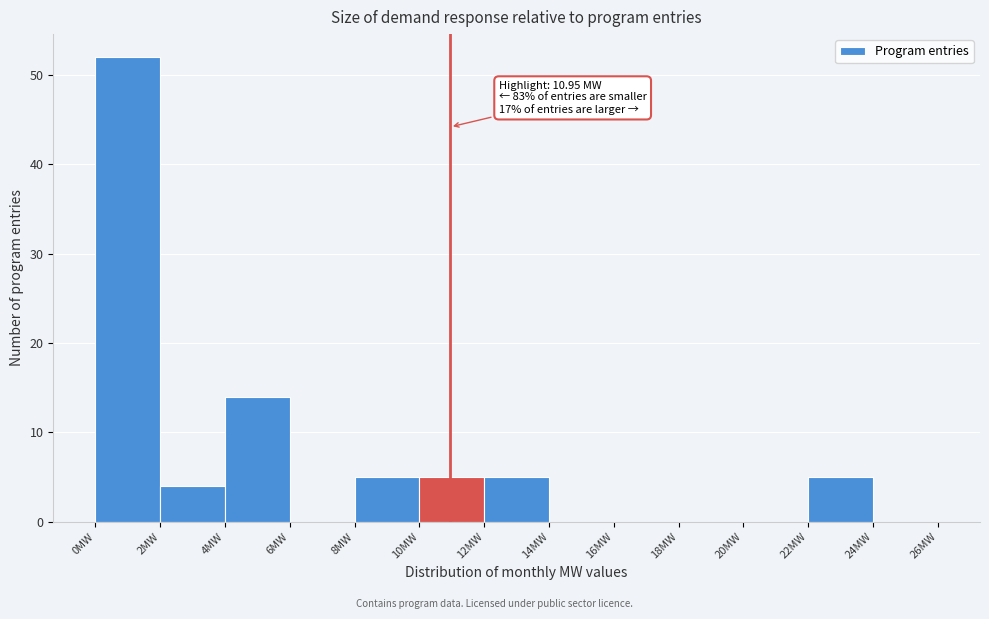

Over which range of the x-axis is the bar tallest?

0 to 2